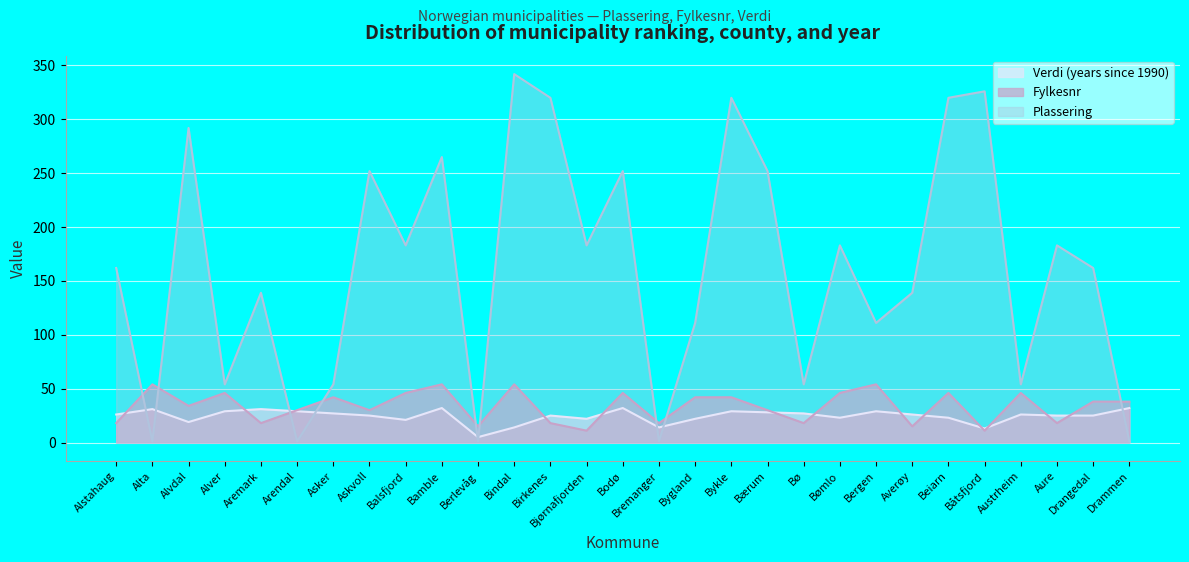

How many distinct data groups are displayed?

3